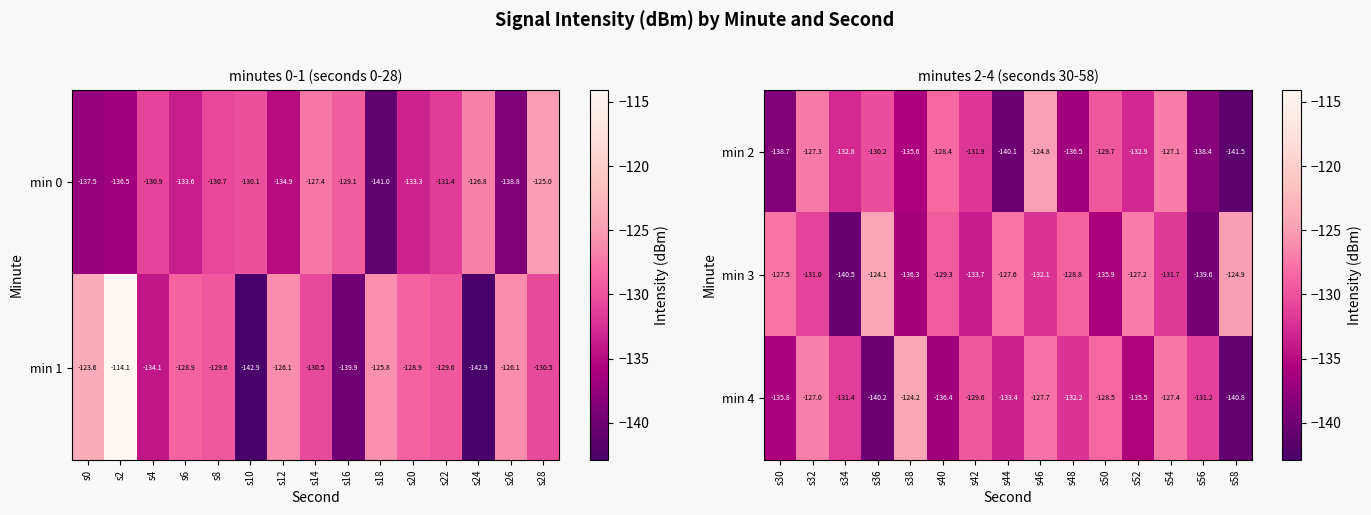

Is the value of min 4 at s44 greater than the value of min 2 at s32?

No